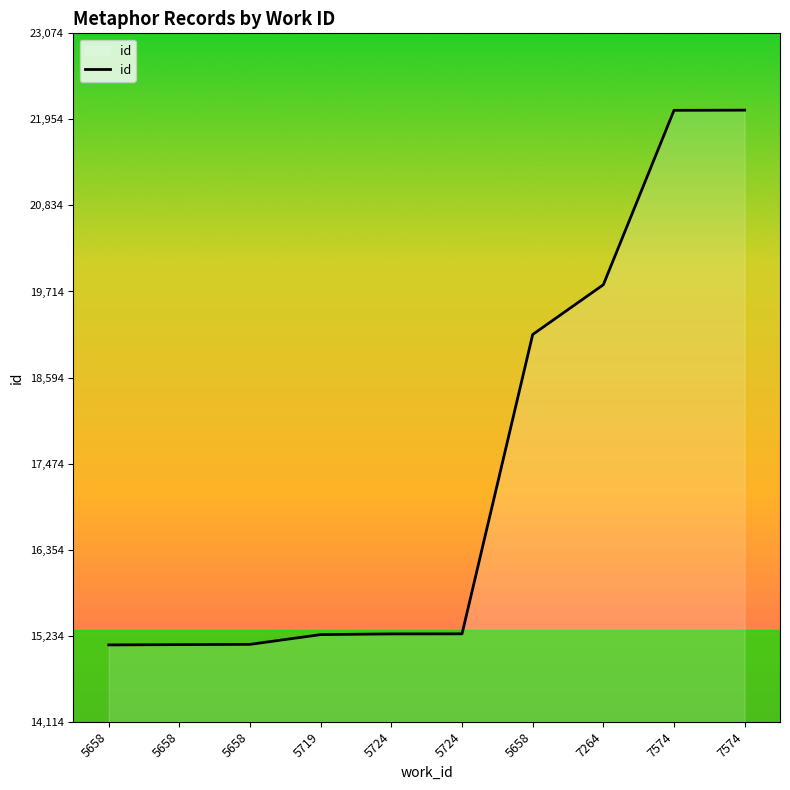

Does the chart display data point markers on the line(s)?

No